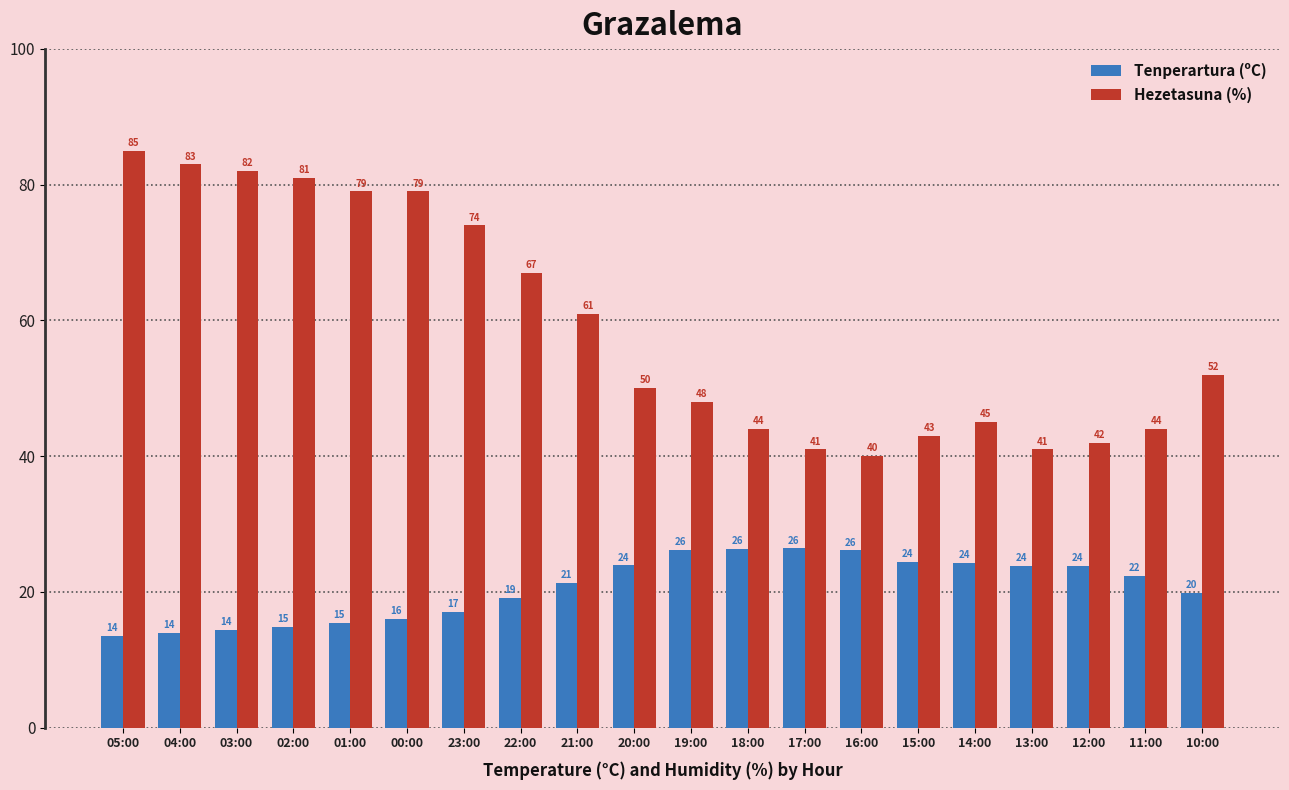

What is the label of the 3rd bar from the right?

12:00